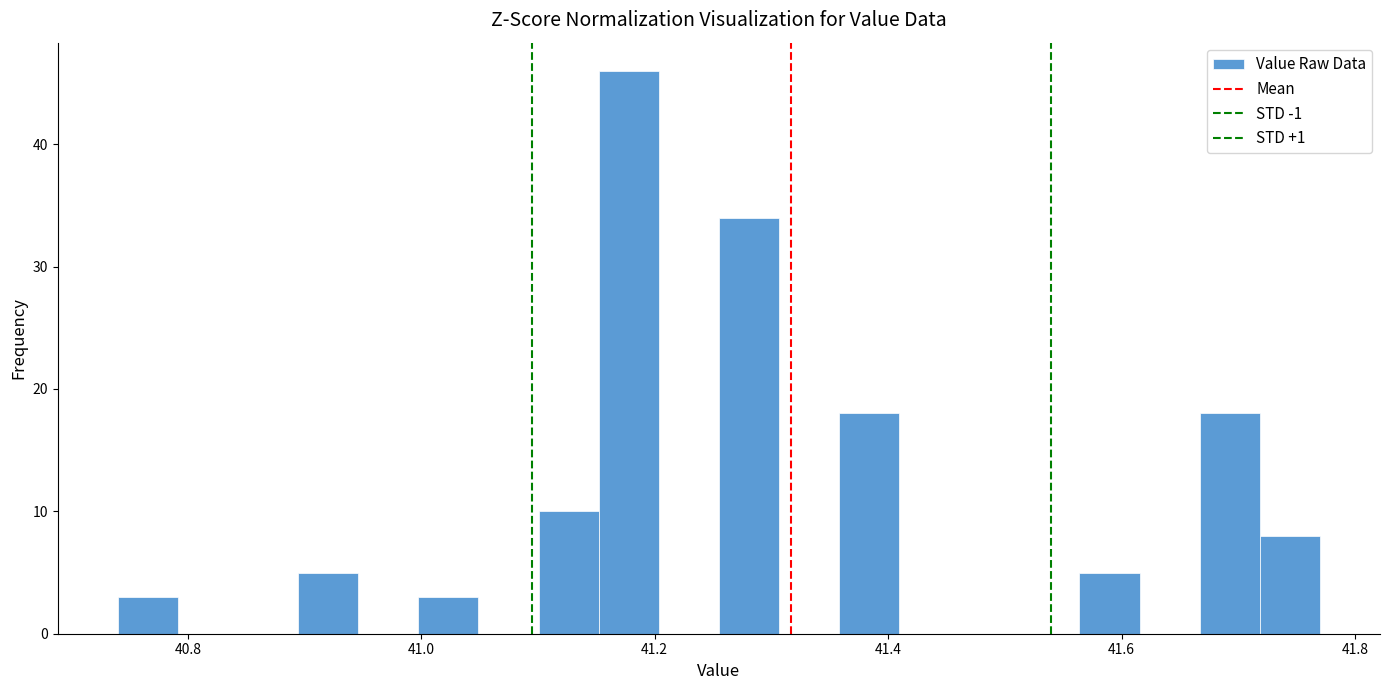

Around what value on the x-axis is the tallest bar? Give the approximate position of its centre, as read against the axis.

41.18